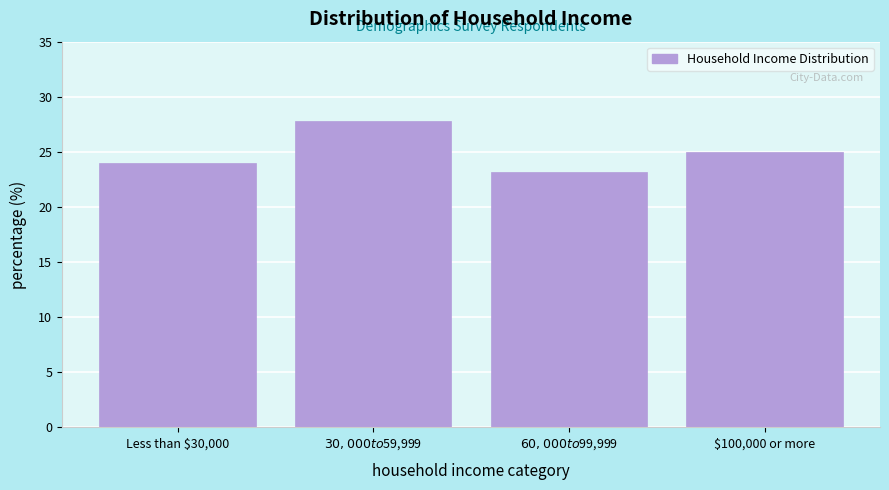

Reading left to right, transcribe all the data shown in this chart.

24.0	27.8	23.2	25.0